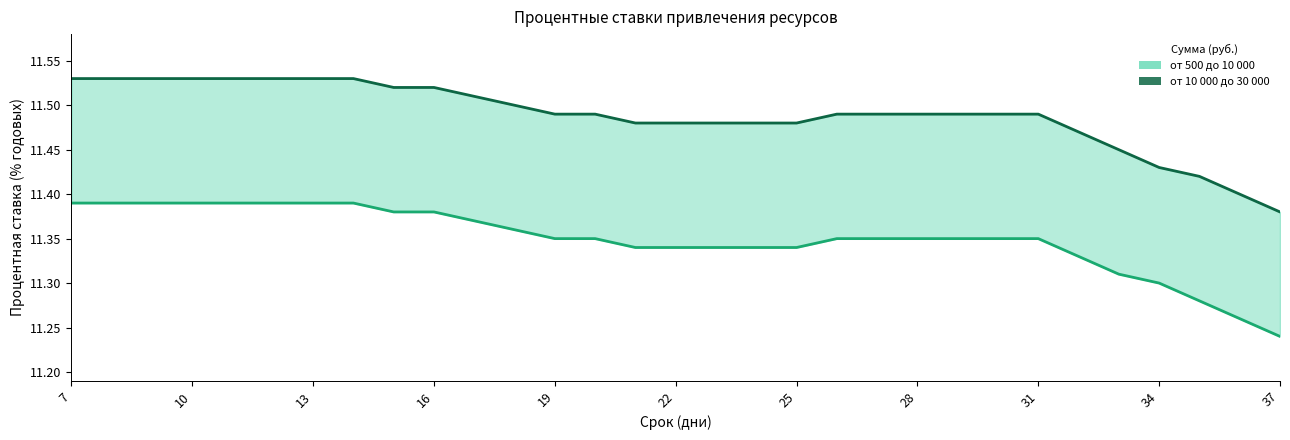

What is the average value of the от 10 000 до 30 000 series?

11.5